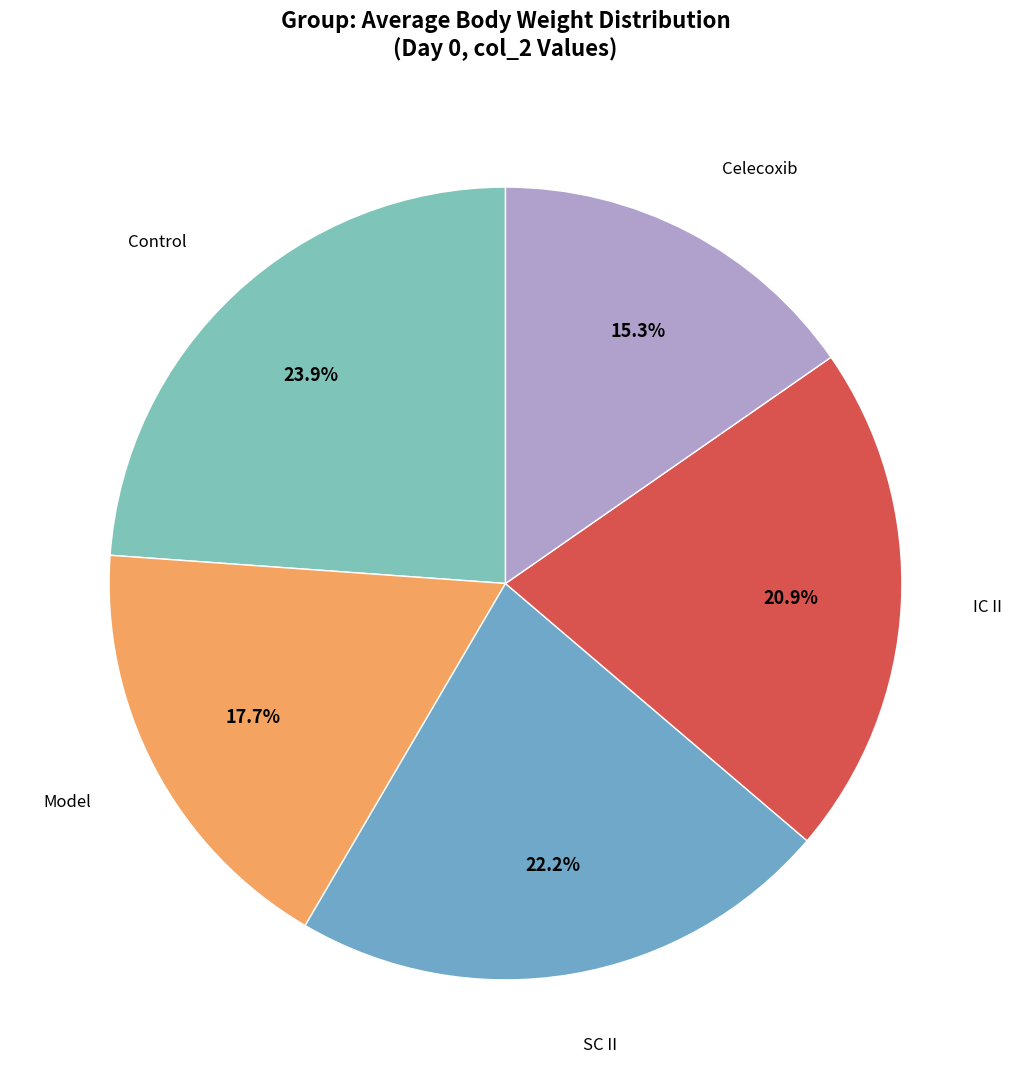

To the nearest percent, what is the average slice percentage?

20%